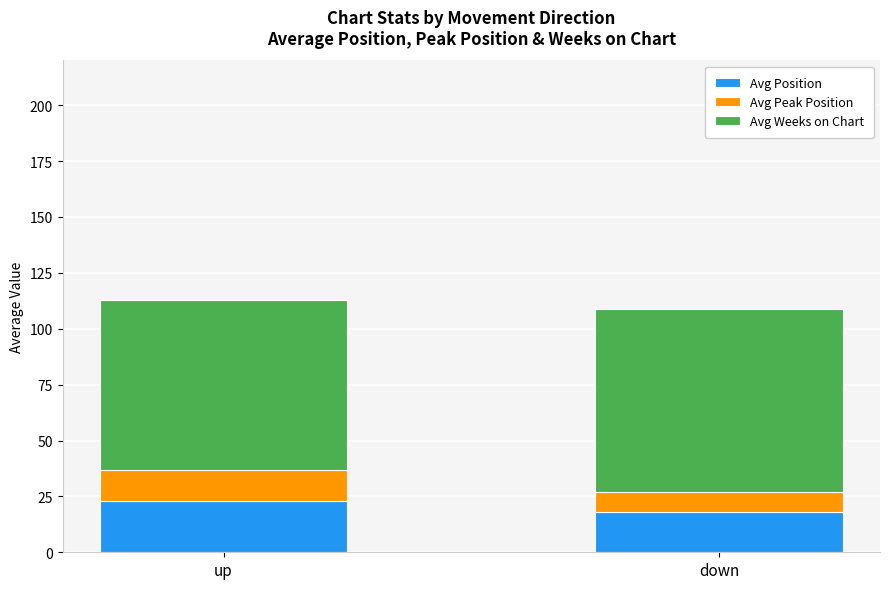

Reading right to left, transcribe the values for Avg Position.

down=18.1	up=23.1